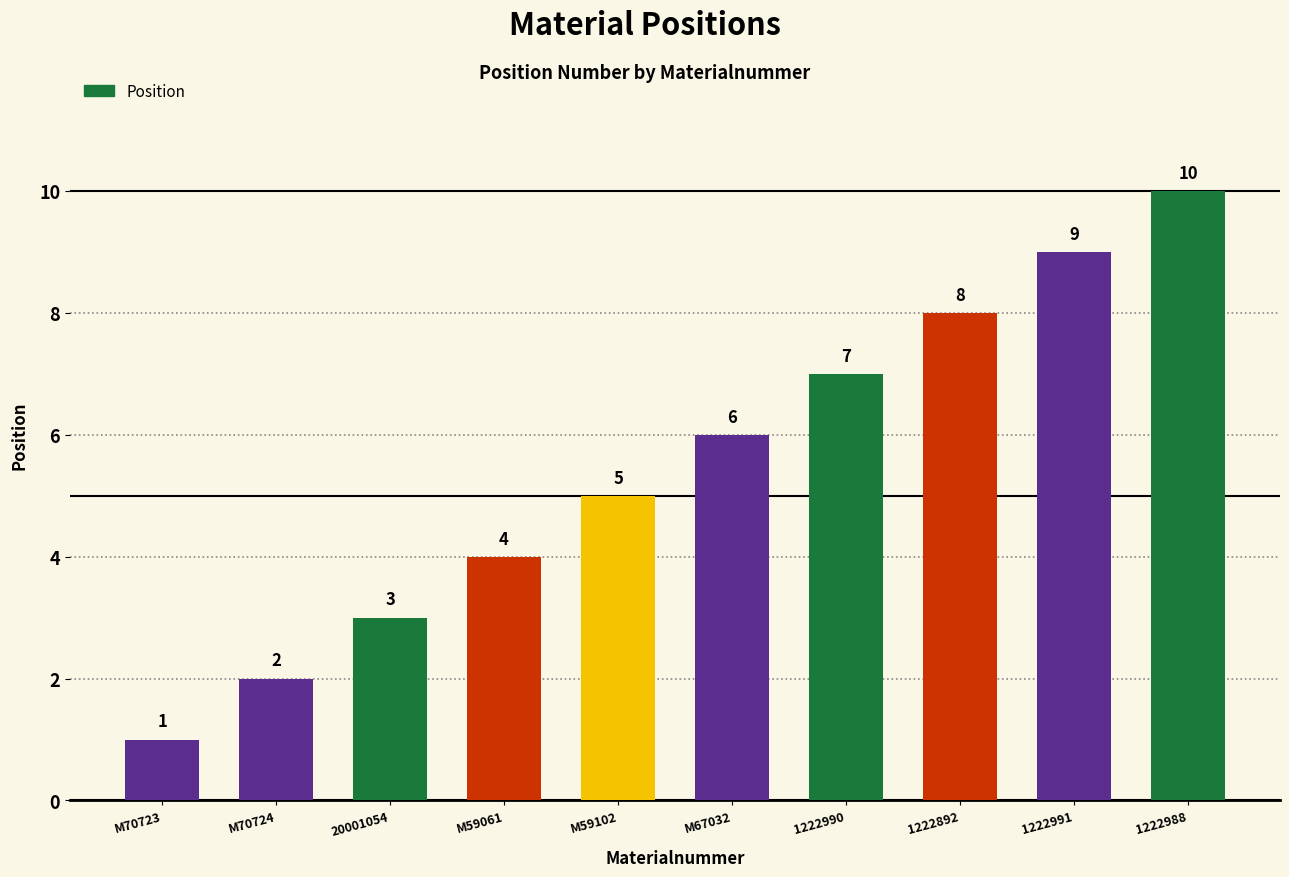

How many data points does each series have?

10